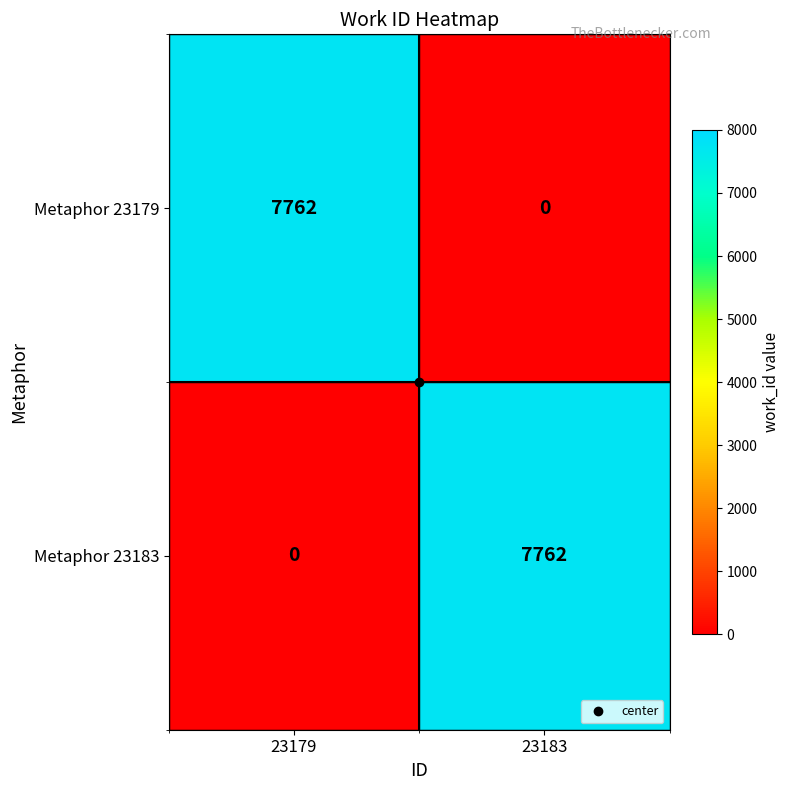

The Metaphor 23179 series shows 0 at 23183. True or false?

True